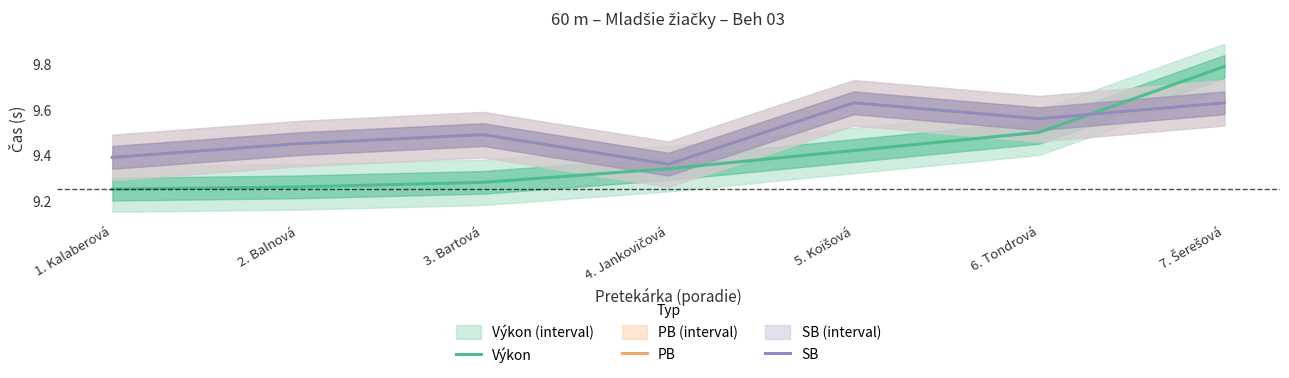

Which series ends up on top after the final intersection of Výkon and SB?

Výkon